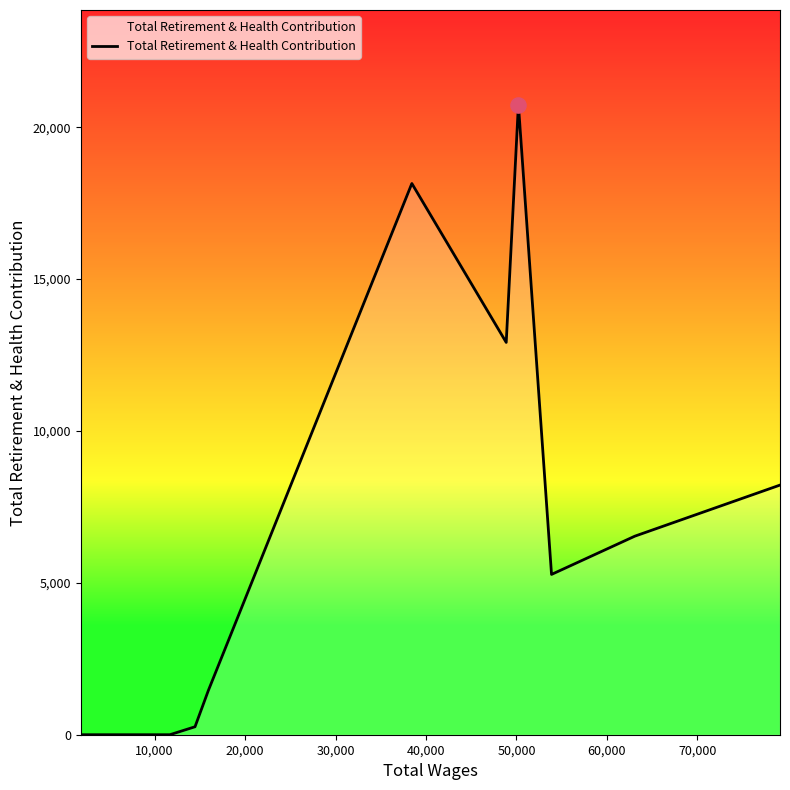

What is the difference between the maximum and minimum values?

20746